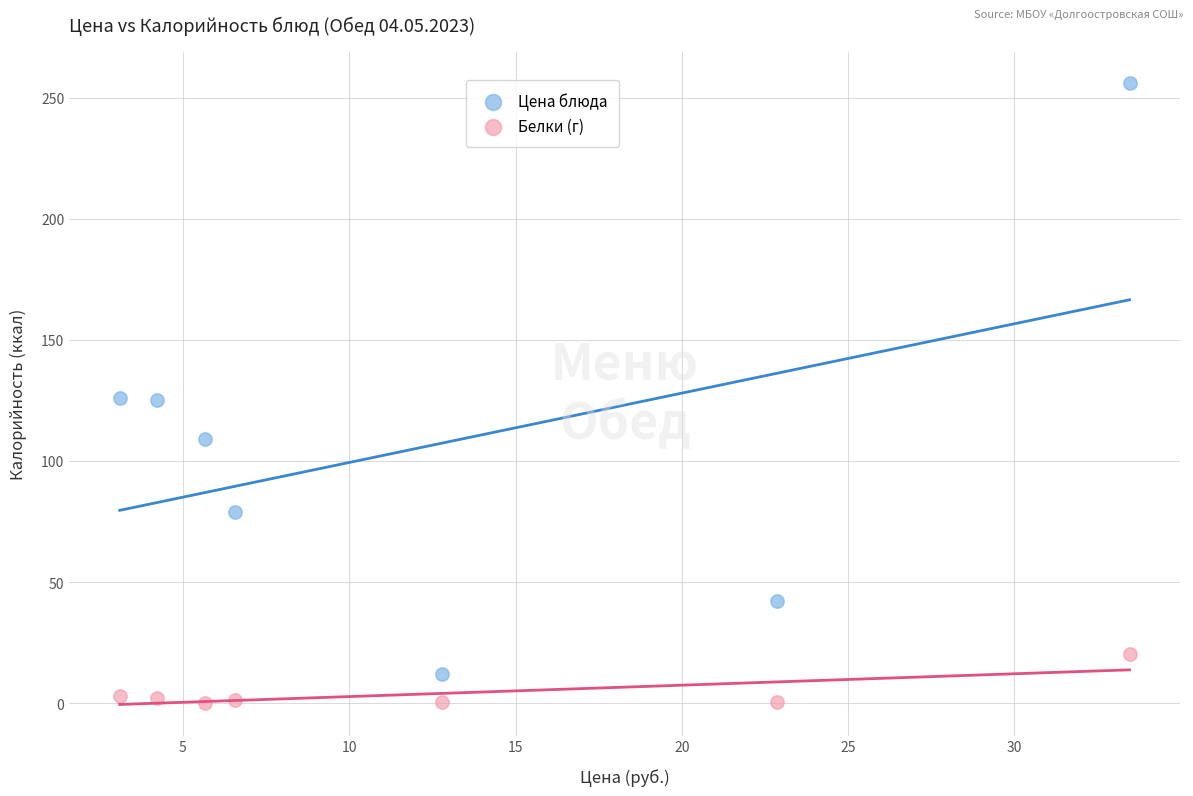

What are all the series names shown in the legend?

Цена блюда, Белки (г)